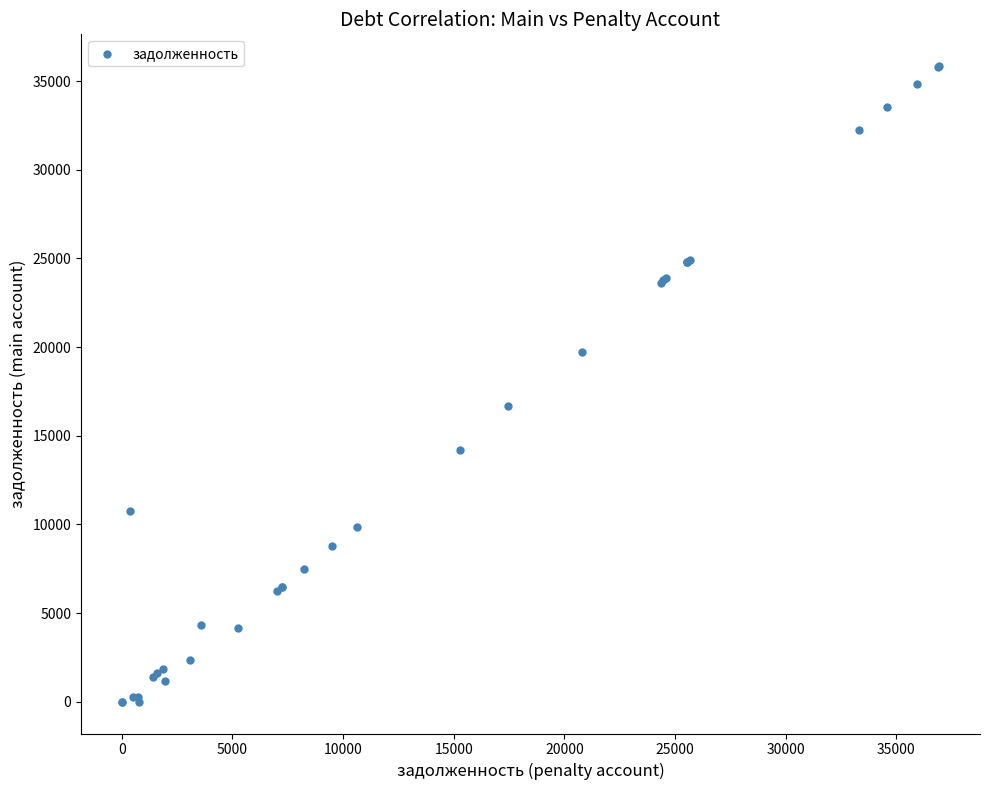

What Y value in the scatter plot is closest to 17923?

16692.2